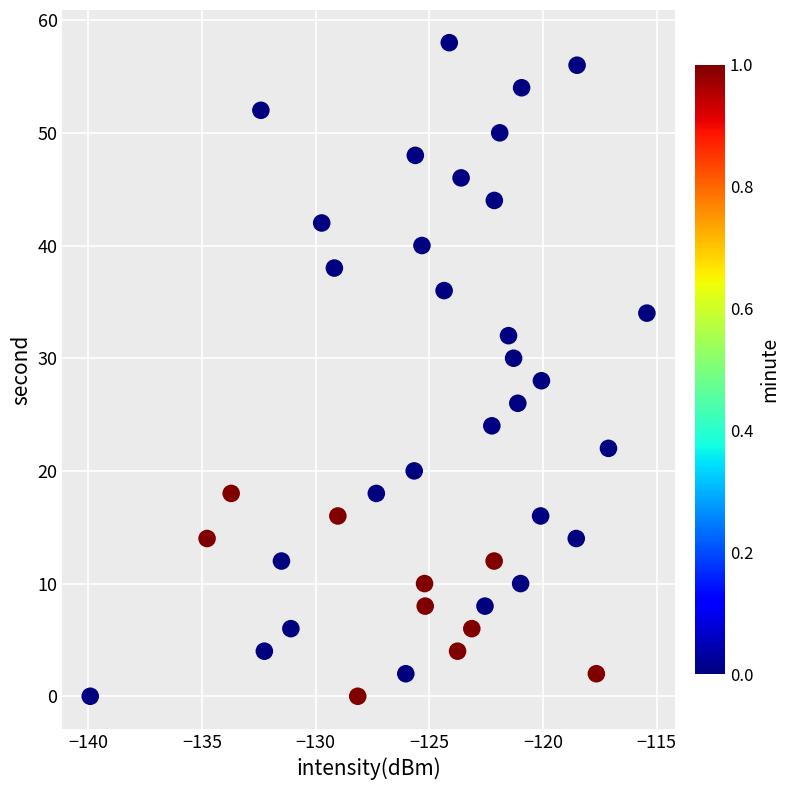

What is the range of Y values (max minus min)?

58